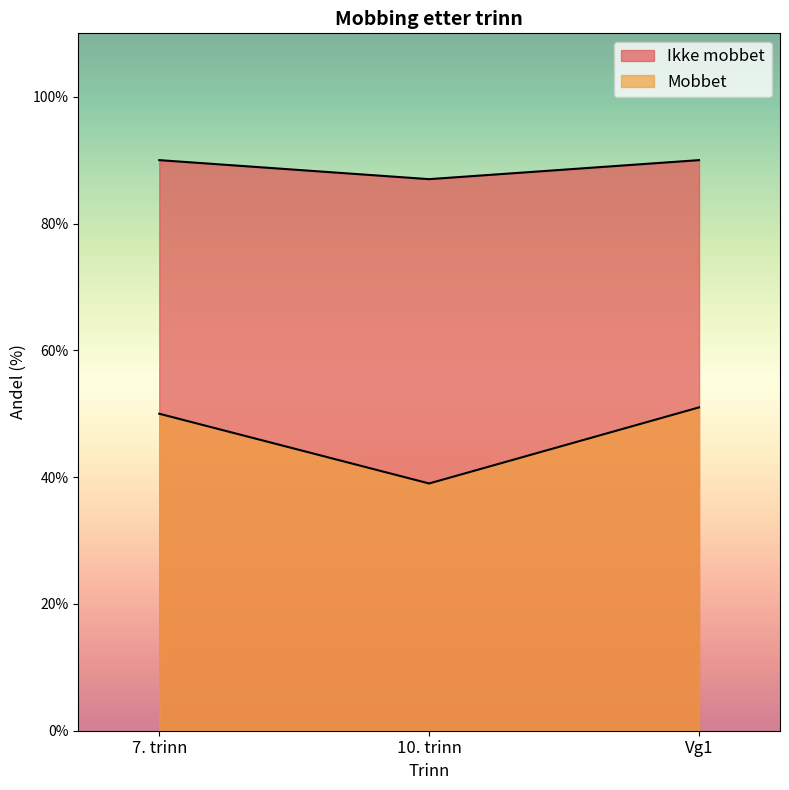

At which category does the chart reach its peak across all series?

7. trinn